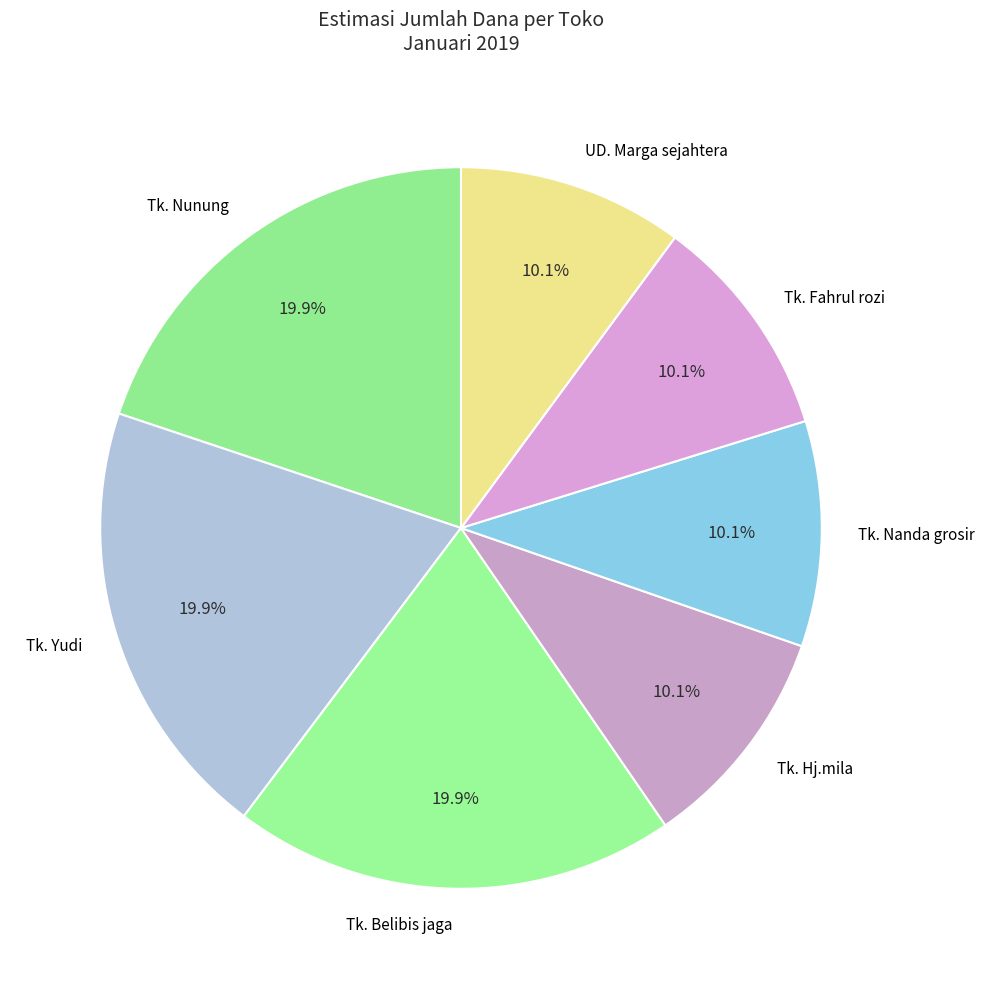

To the nearest percent, what percentage of the pie is Tk. Nanda grosir?

10%